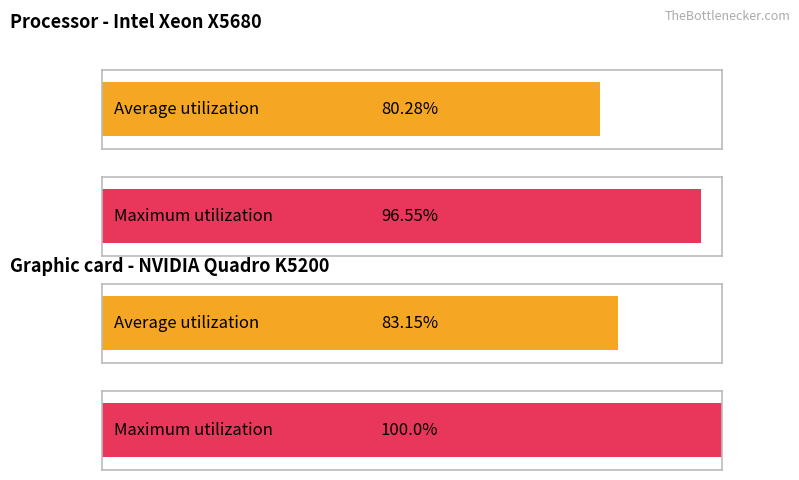

Rank the series by their maximum value, from lowest to highest.

Average utilization, Maximum utilization